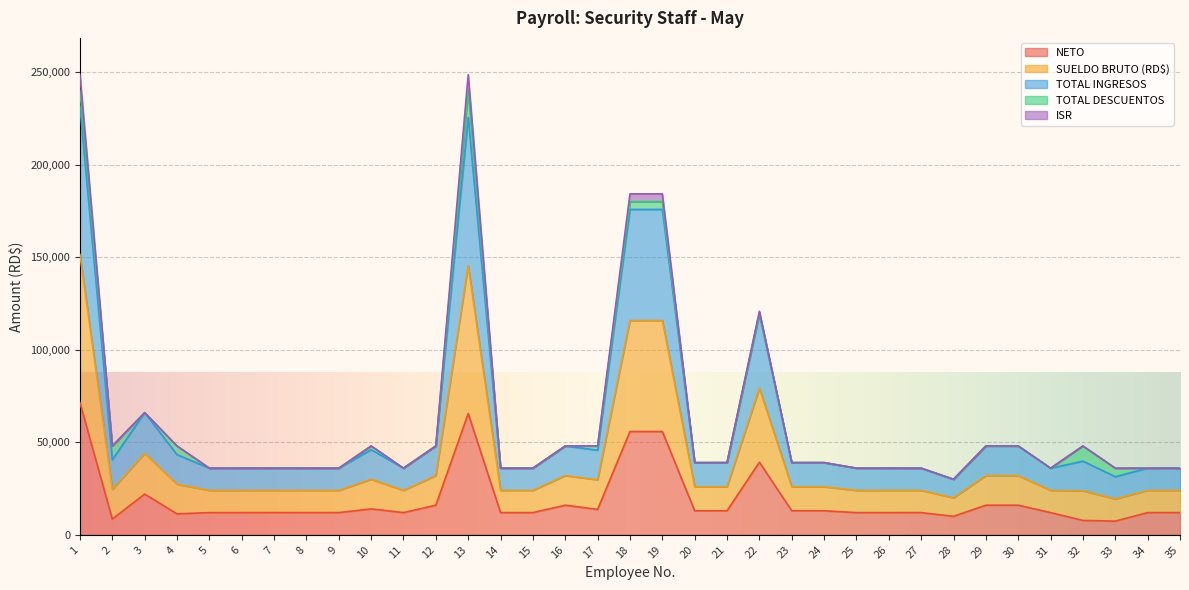

What is the value of the NETO point at the 30th from the left?

16000.0